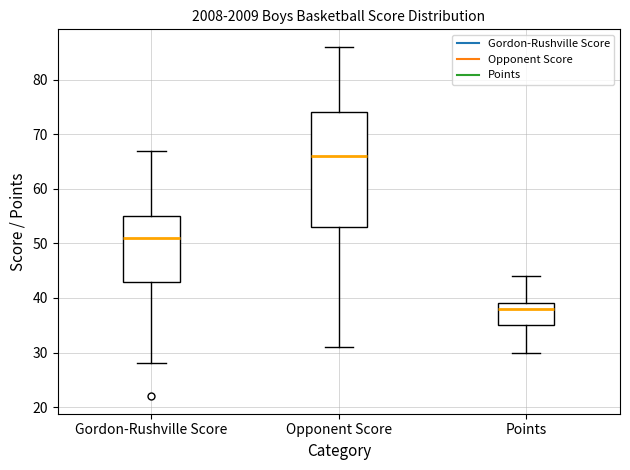

Where does the median line of the box for Opponent Score sit on the y-axis? The values are not printed on the chart, so give them approximately, as read against the axis.

66